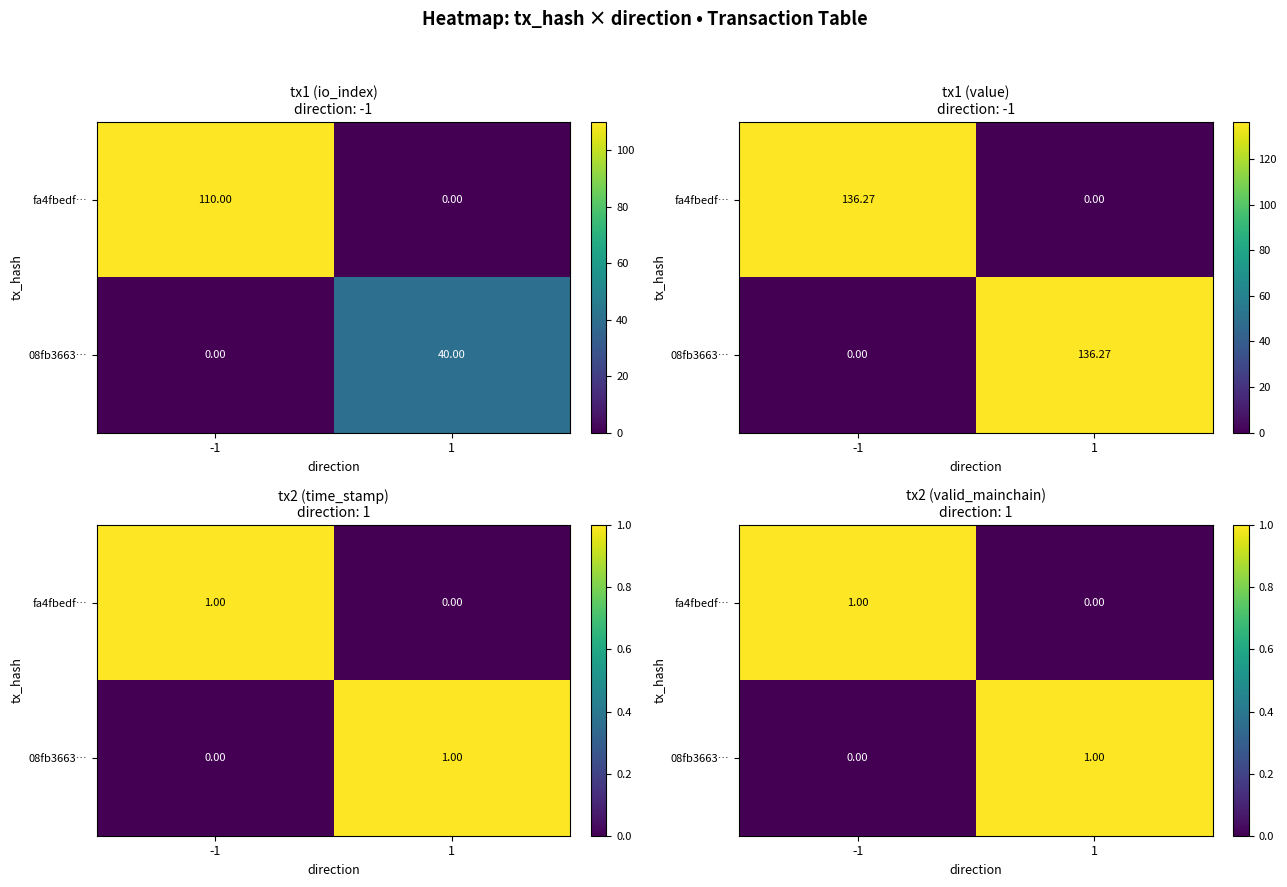

At which category is the sum across all series the highest?

-1